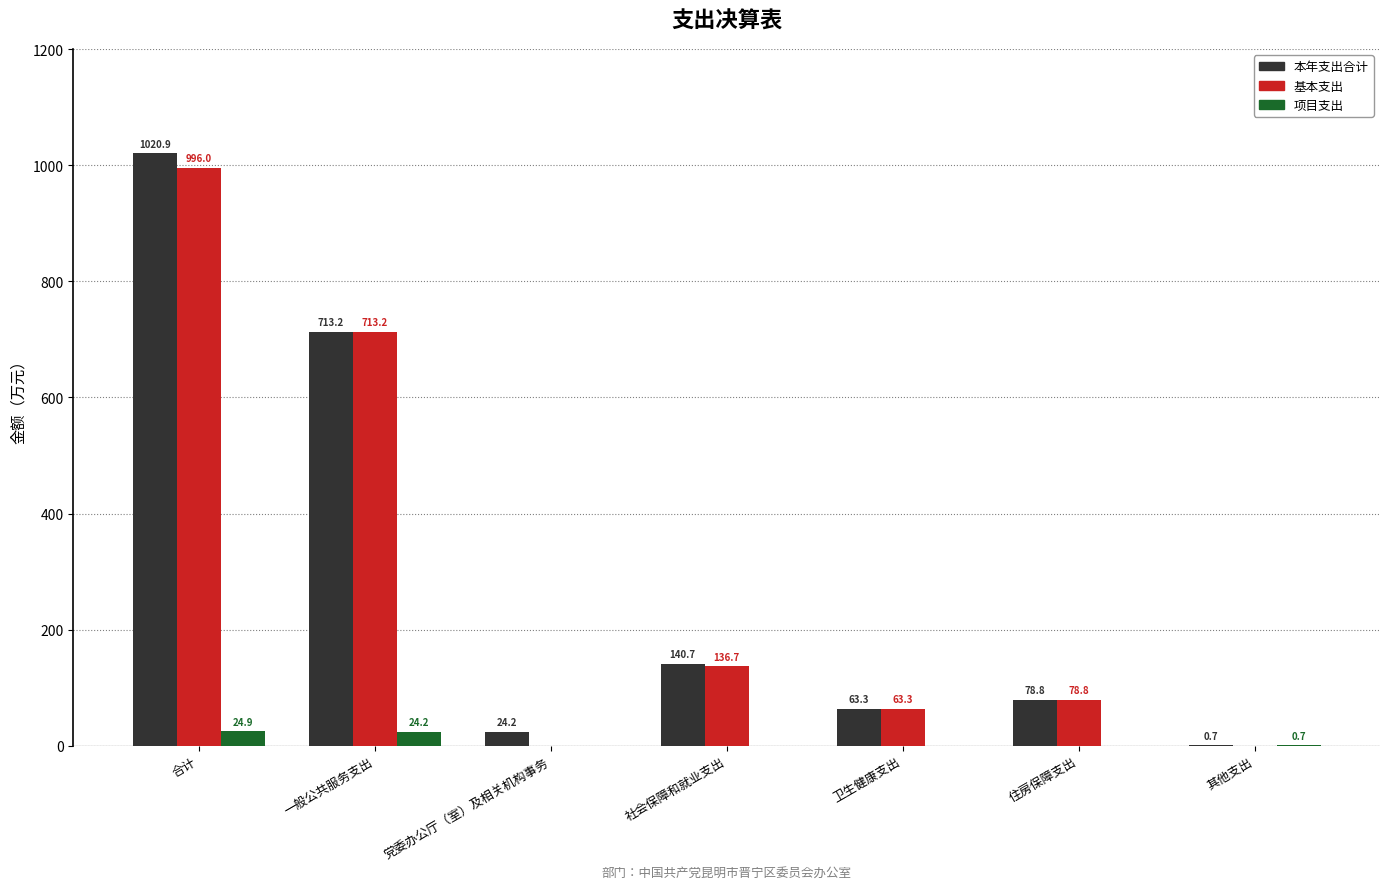

Which series has the largest total across all categories?

本年支出合计